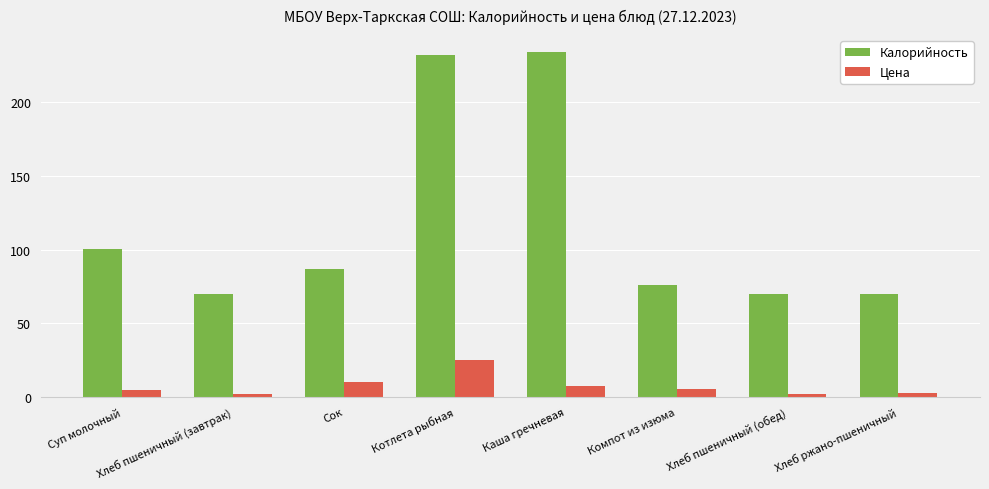

What is the maximum value shown in the chart?

233.7